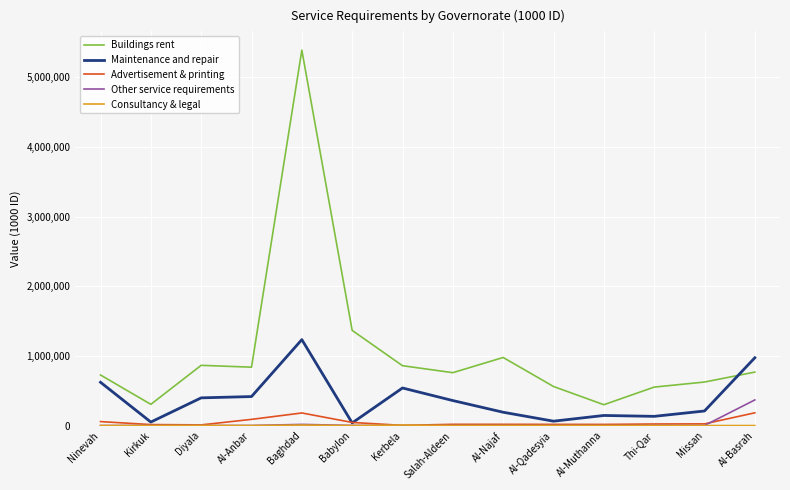

Which series has the largest total across all categories?

Buildings rent